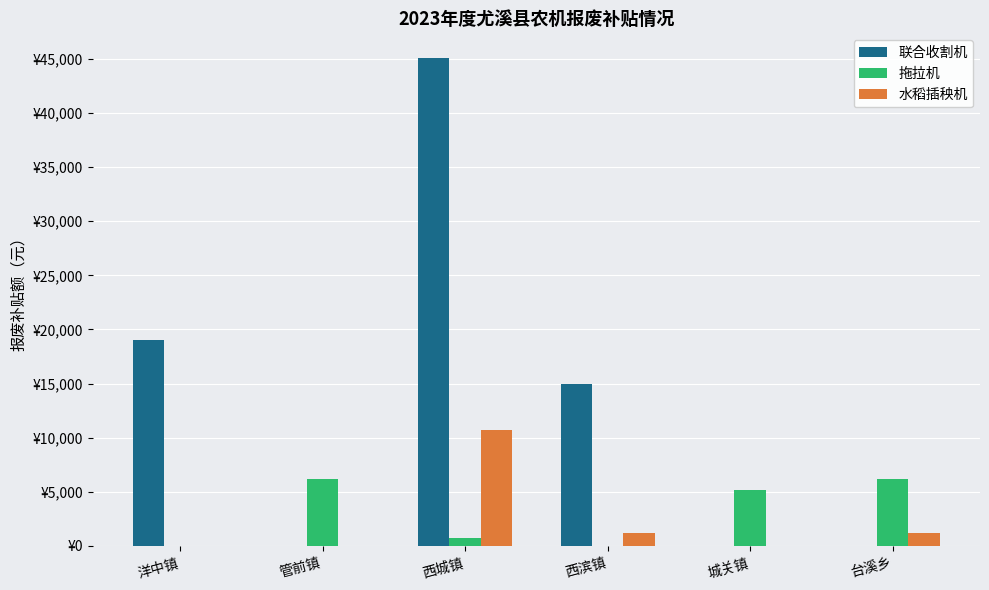

What is the label of the 3rd bar from the left?

西城镇